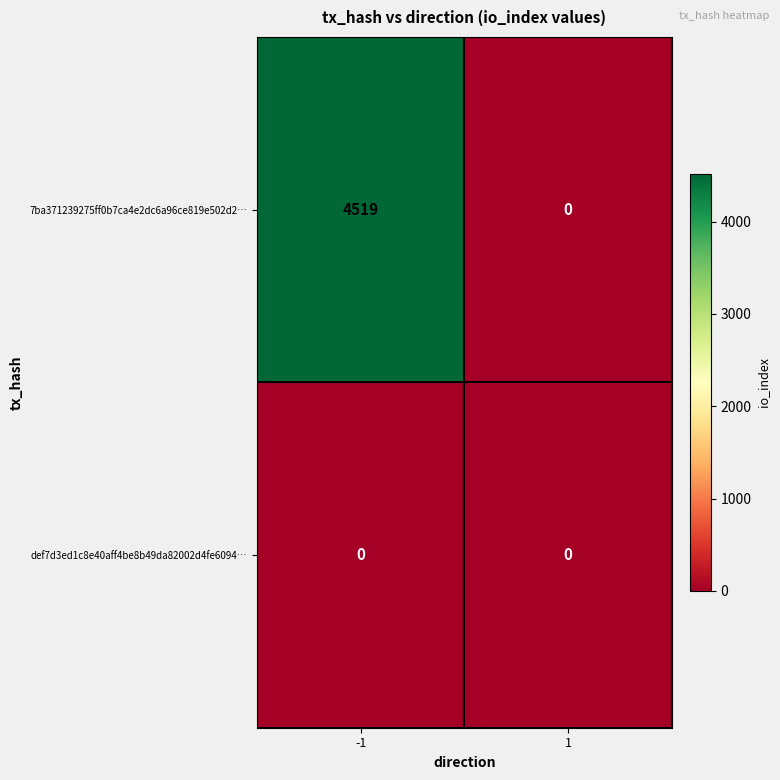

What is the maximum value shown in the chart?

4519